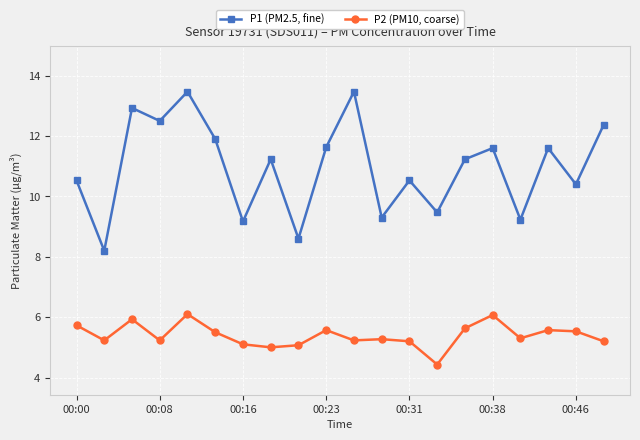

Rank the series by their average value, from lowest to highest.

P2 (PM10, coarse), P1 (PM2.5, fine)